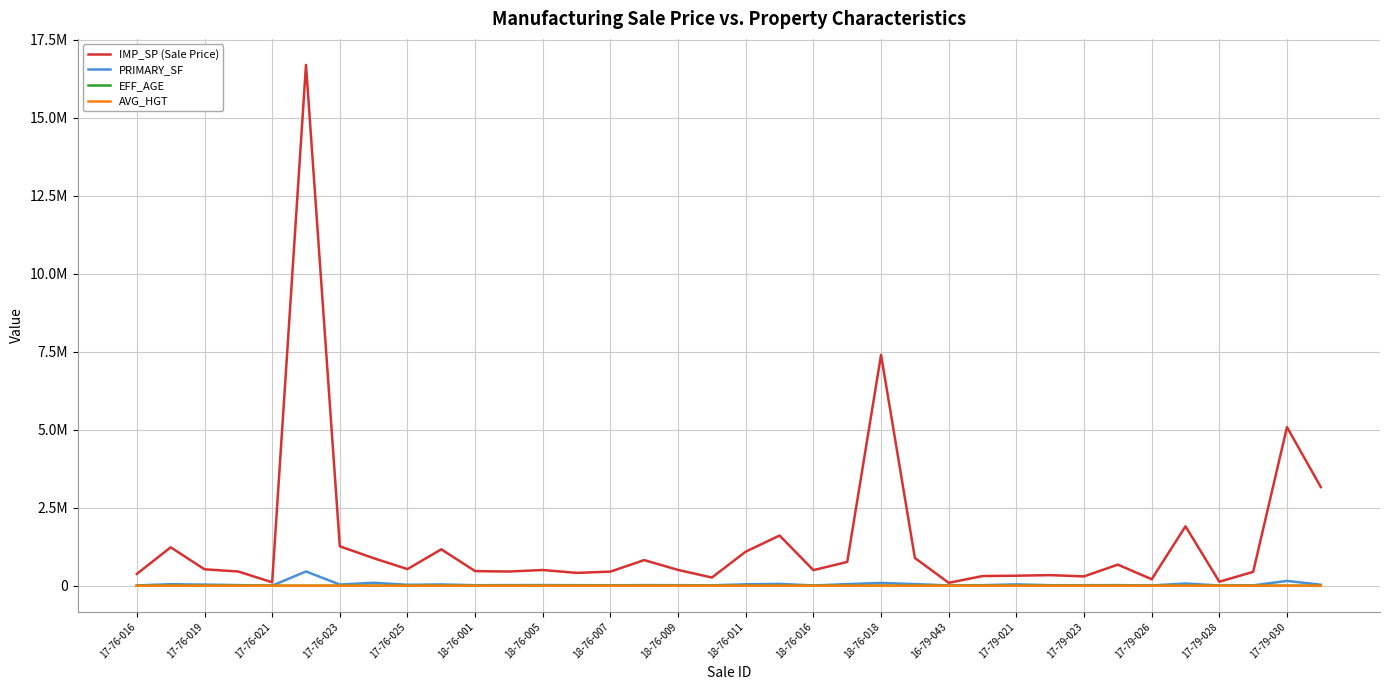

What are all the series names shown in the legend?

IMP_SP (Sale Price), PRIMARY_SF, EFF_AGE, AVG_HGT